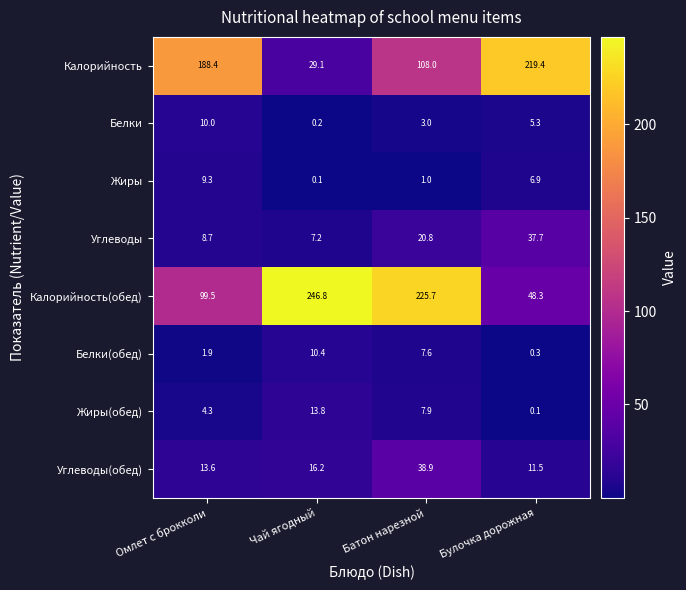

What is the lowest value of the Белки(обед) series?

0.3